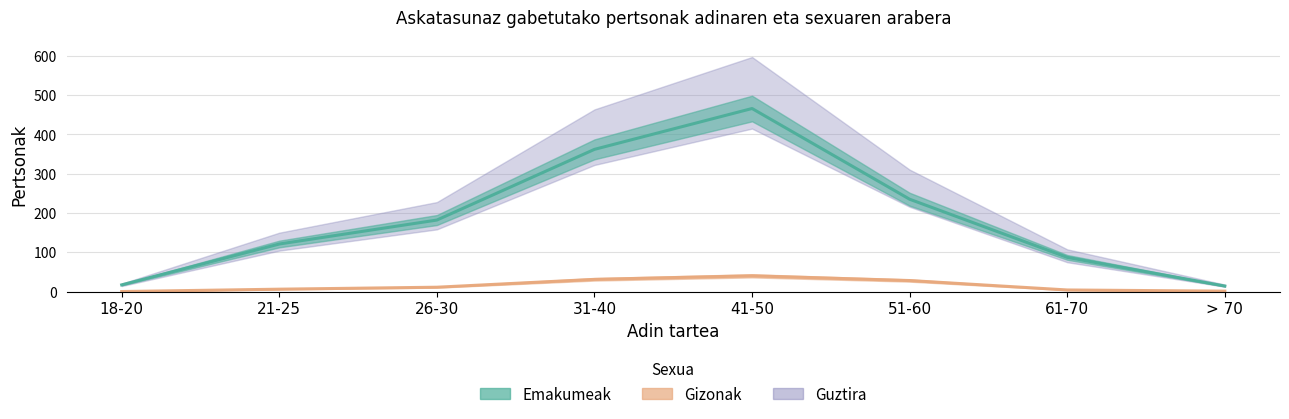

What is the sum of the Guztira values at 31-40 and 51-60?

656